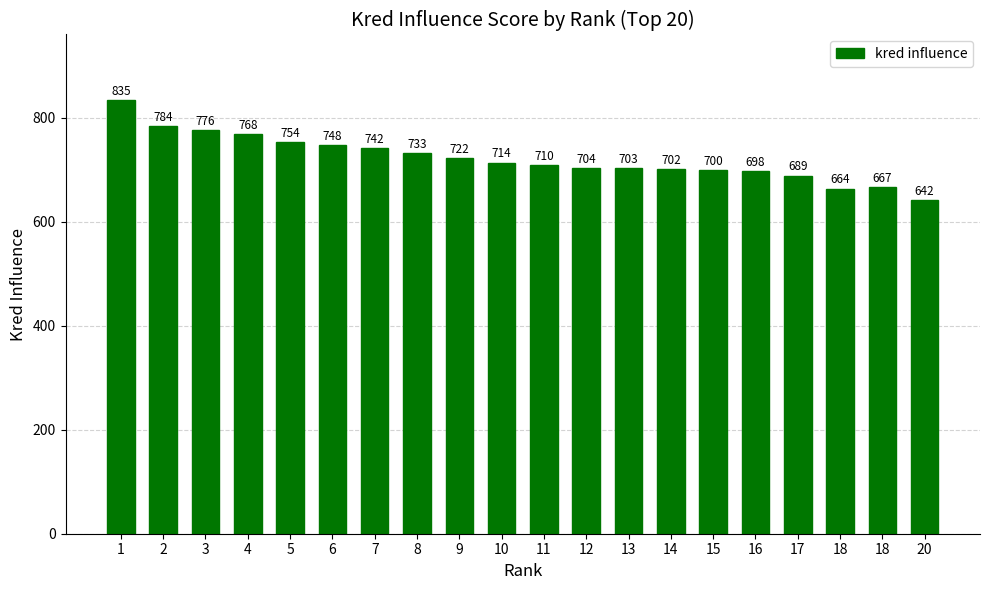

Is it true that the value at 6 is 473?

False